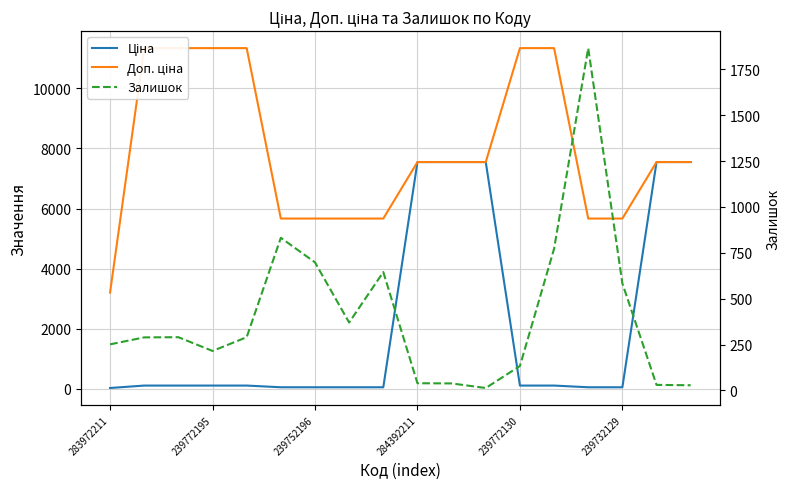

Which has a higher value, 7 or 13?

13